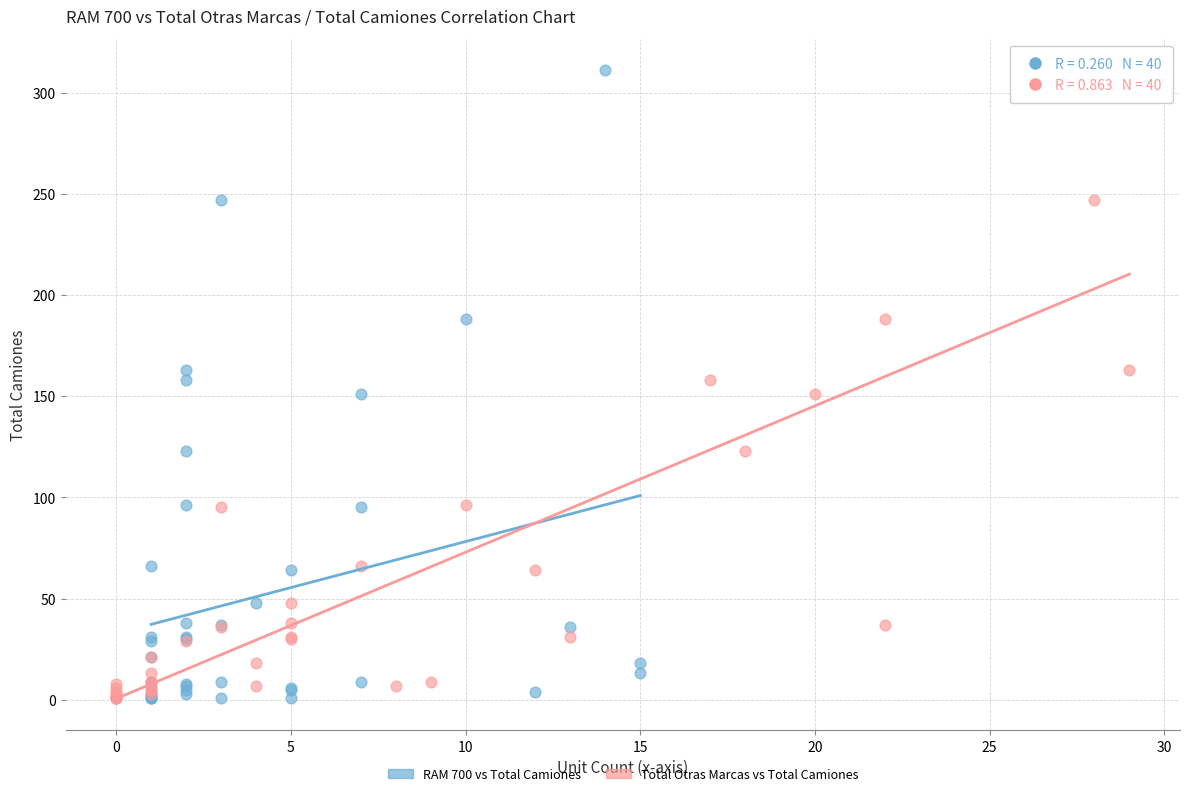

What are all the series names shown in the legend?

RAM 700 vs Total Camiones, Total Otras Marcas vs Total Camiones